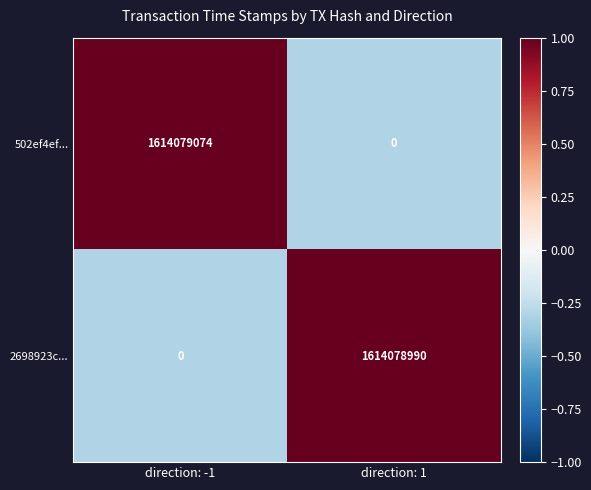

Rank the categories by 502ef4ef... value from lowest to highest.

direction: 1, direction: -1